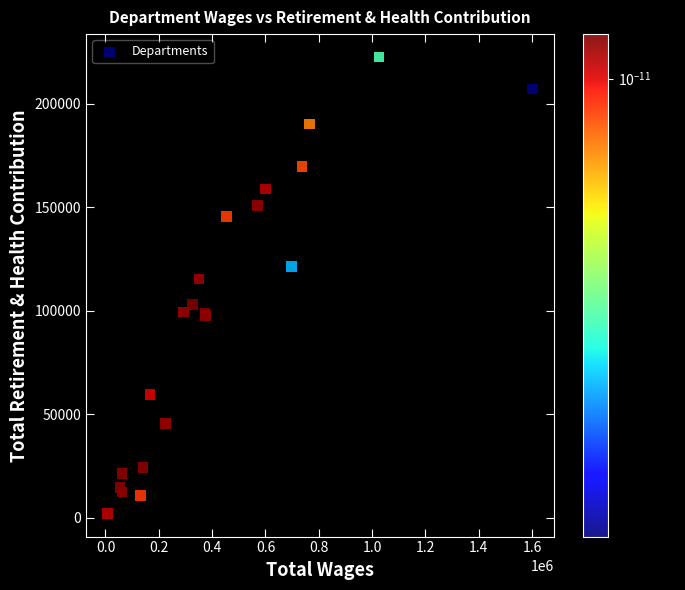

What Y value in the scatter plot is closest to 112292?

115409